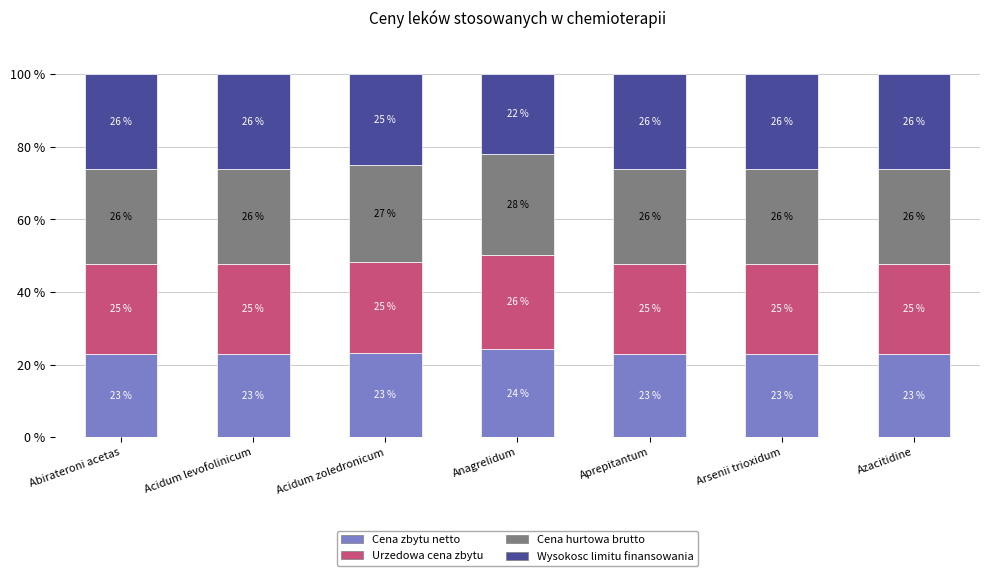

Which category has the highest value in the Cena zbytu netto series?

Anagrelidum